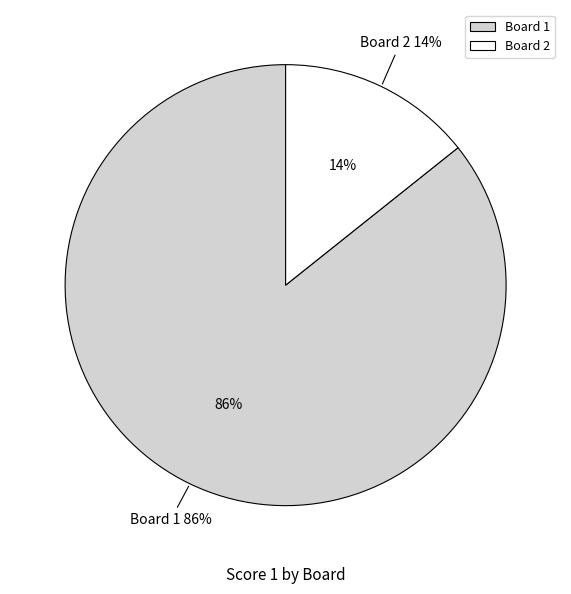

To the nearest percent, what is the difference between the largest and smallest slice percentages?

71%